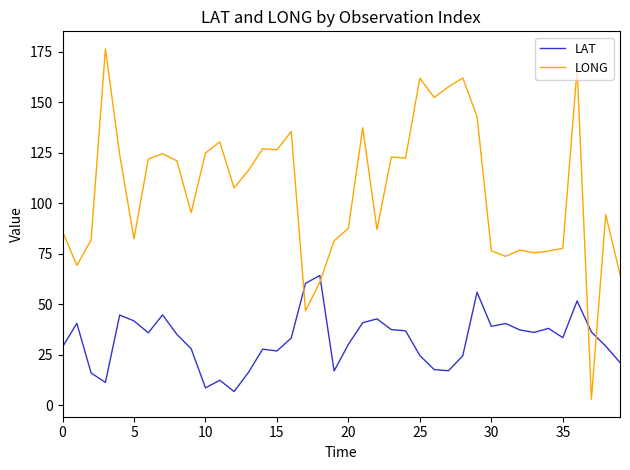

What is the maximum value for LAT?

64.2